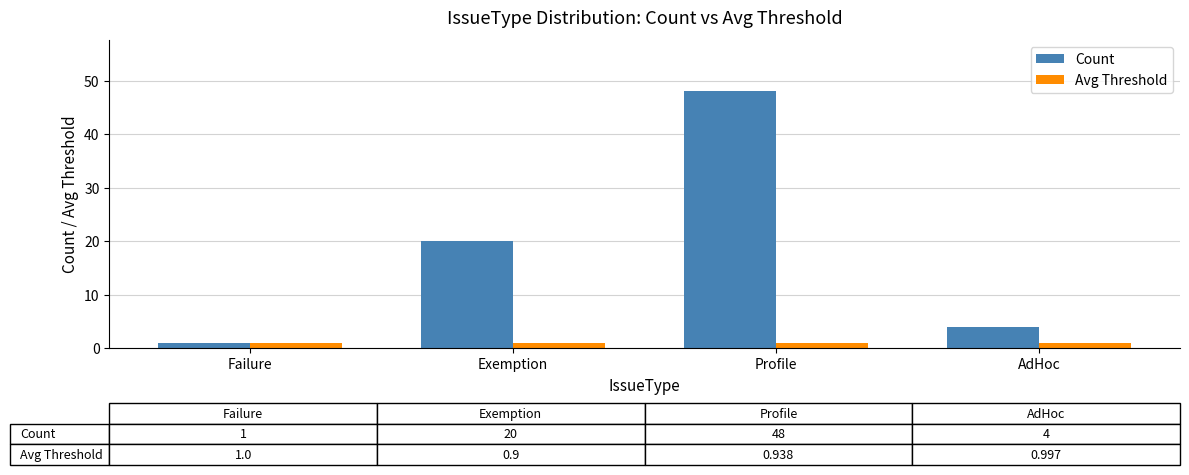

What position from the left is Failure?

1